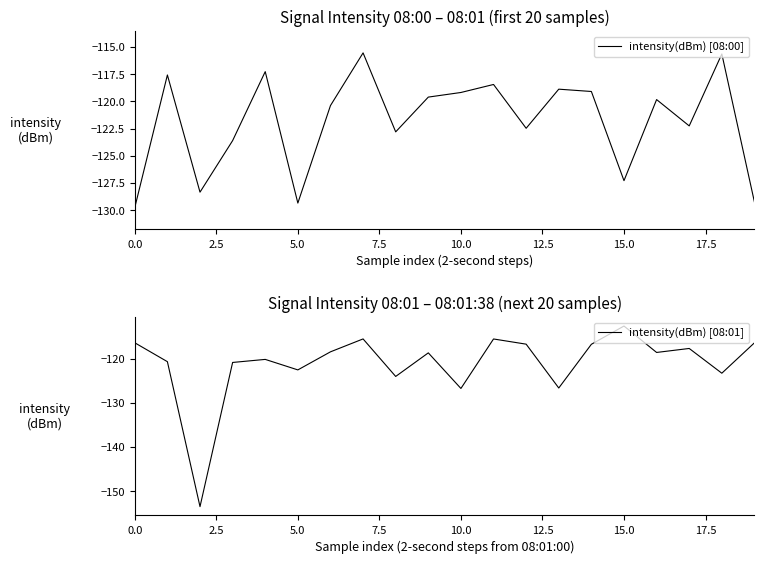

What is the minimum value for intensity(dBm) [08:00]?

-129.8